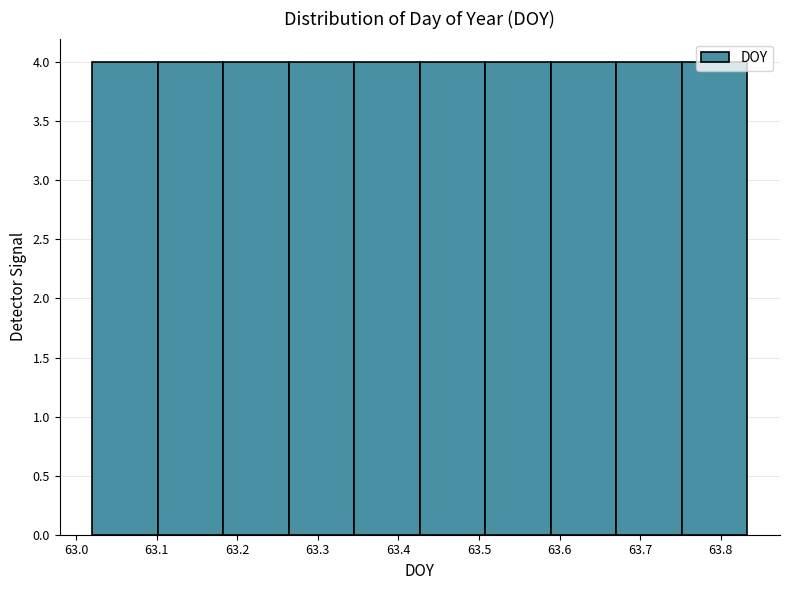

Reading left to right, transcribe this chart: for each bar, give the range it covers on the x-axis and its height. Neither the bar edges nor the heights are printed on the chart, so give them approximately, as read against the axes.

63.02 to 63.10: 4
63.10 to 63.18: 4
63.18 to 63.26: 4
63.26 to 63.35: 4
63.35 to 63.43: 4
63.43 to 63.51: 4
63.51 to 63.59: 4
63.59 to 63.67: 4
63.67 to 63.75: 4
63.75 to 63.83: 4